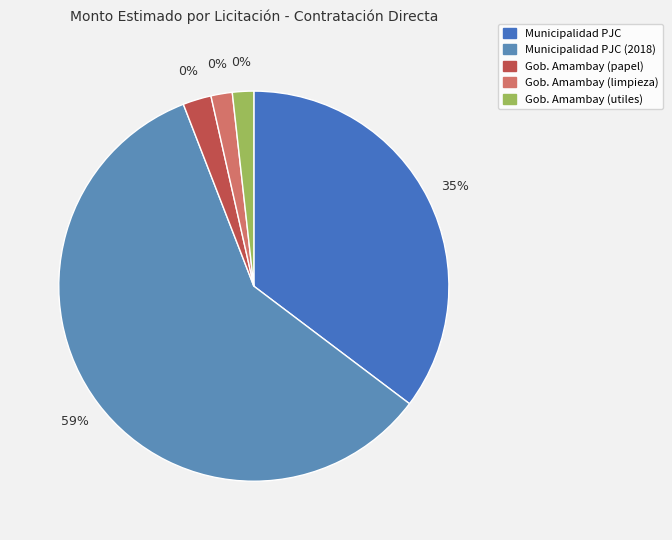

How much of the chart is everything except Gobierno Departamental
de Amambay (limpieza)?

98.2%